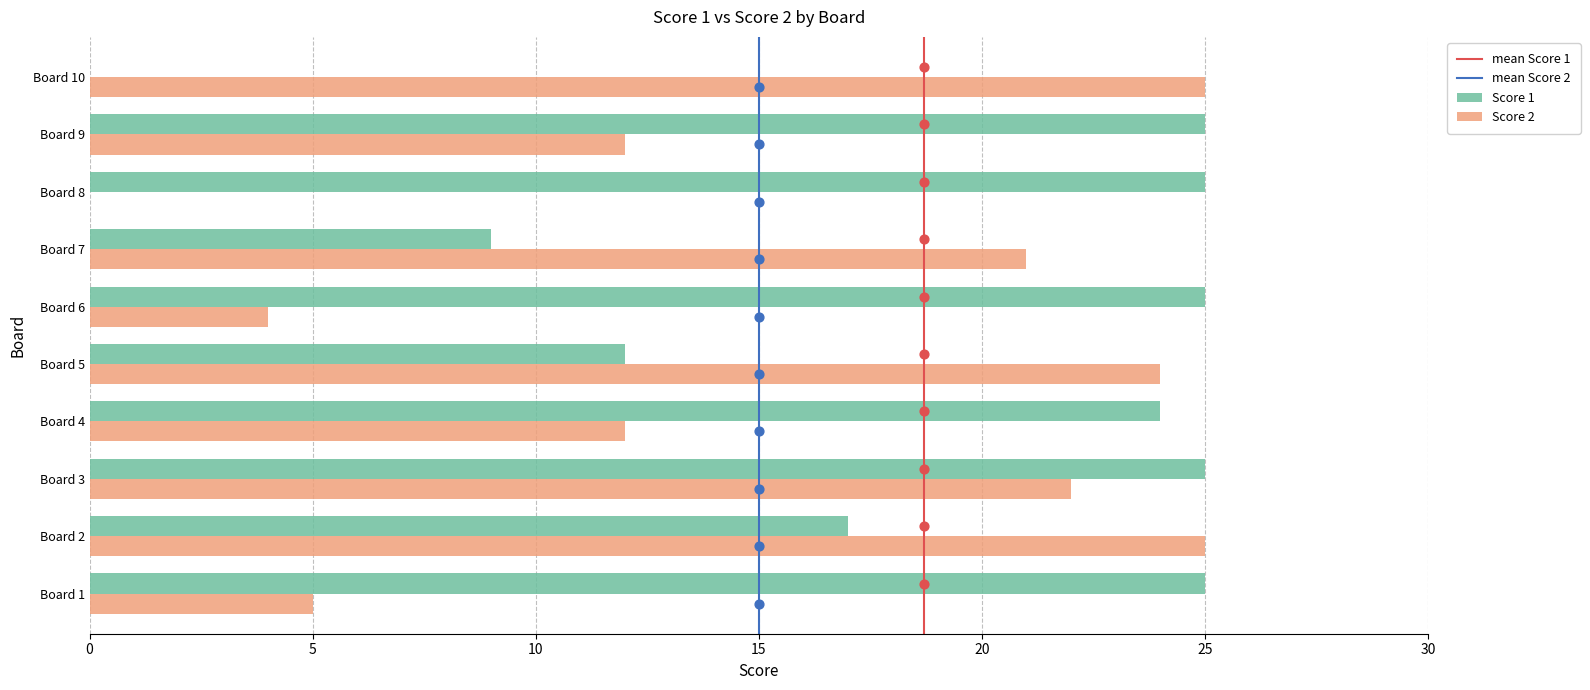

The Score 1 series shows 12 at Board 5. True or false?

True